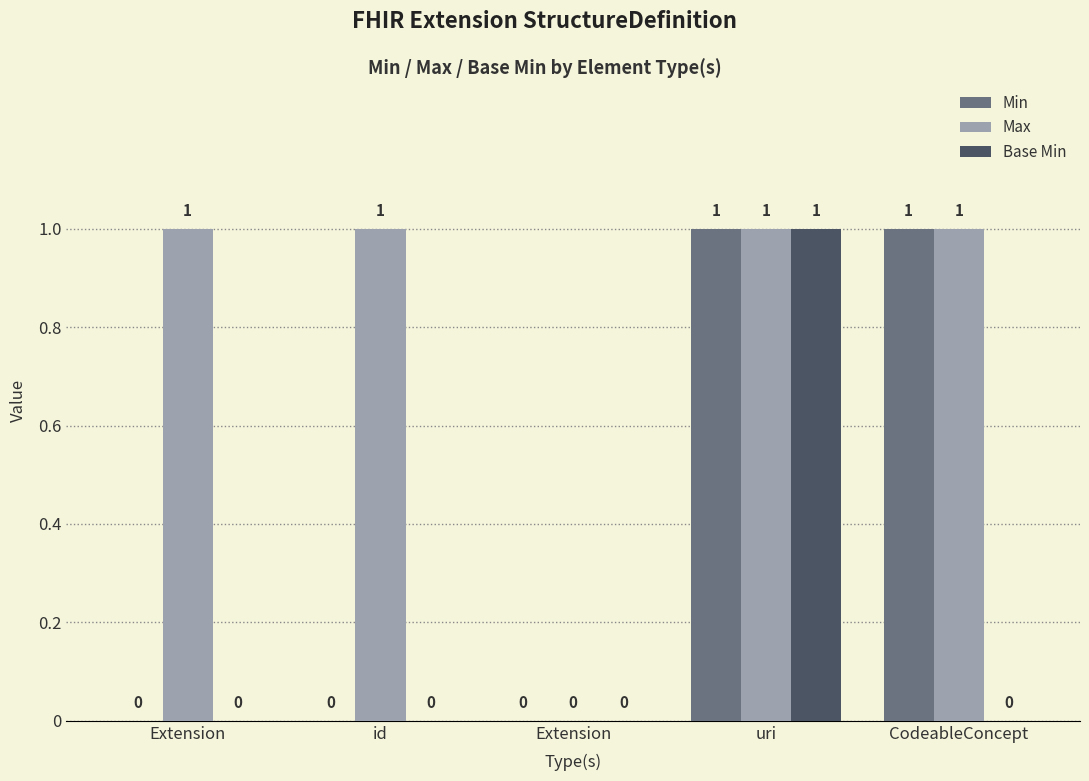

Rank the series by their maximum value, from highest to lowest.

Min, Max, Base Min